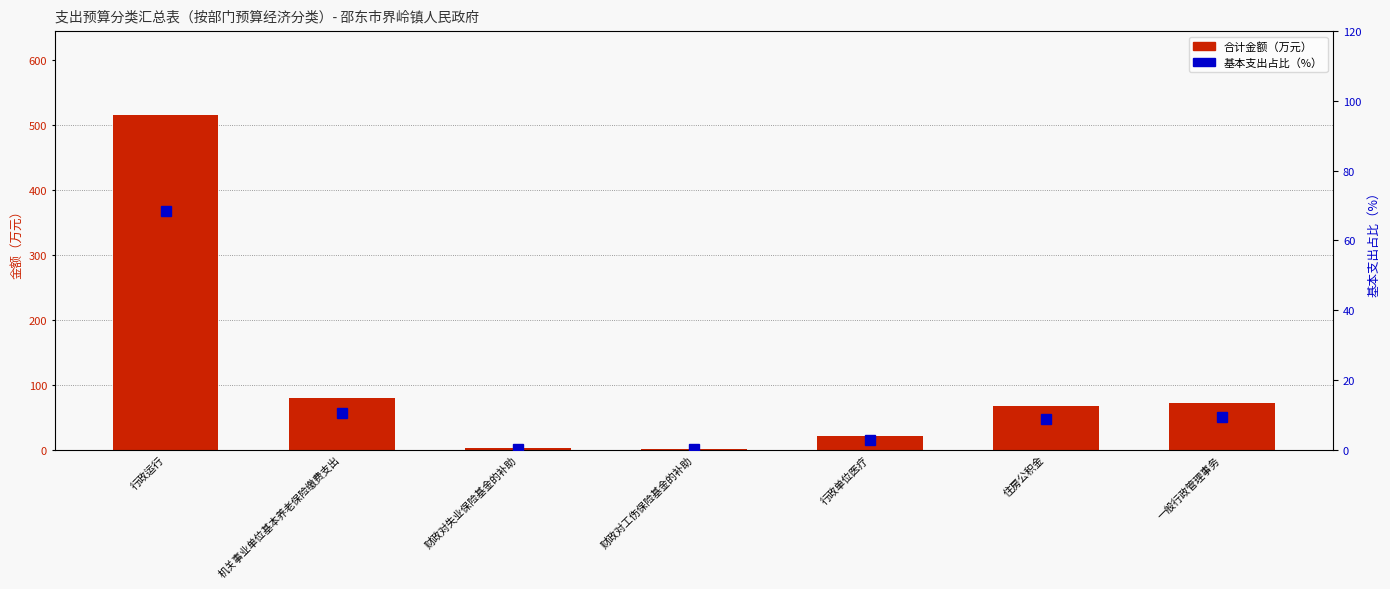

What position from the left is 行政运行?

1